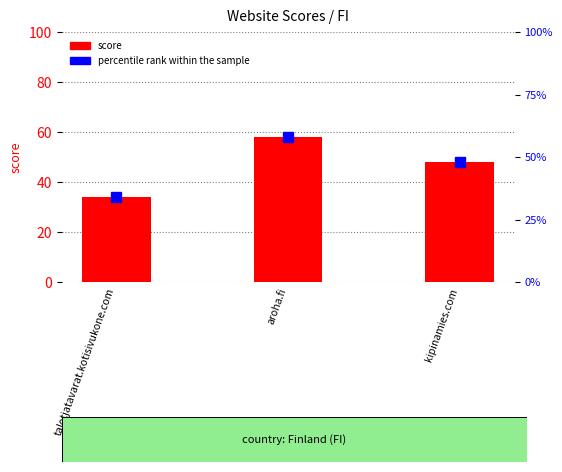

Which series has the largest range (max minus min)?

score